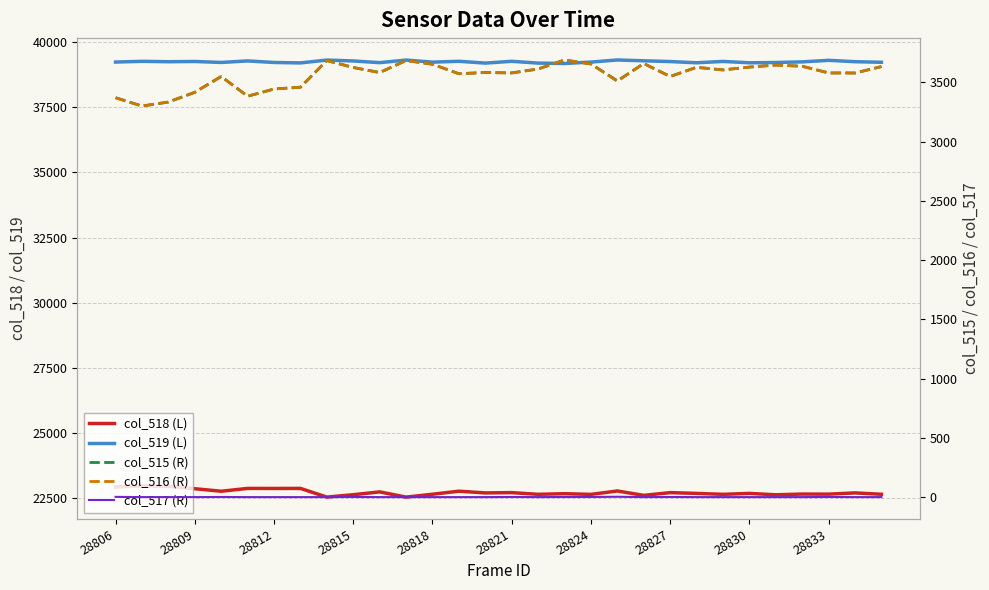

How many distinct data groups are displayed?

5